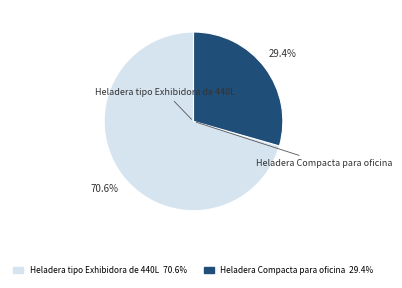

The Heladera tipo Exhibidora de 440L slice represents 82% of the pie. True or false?

False